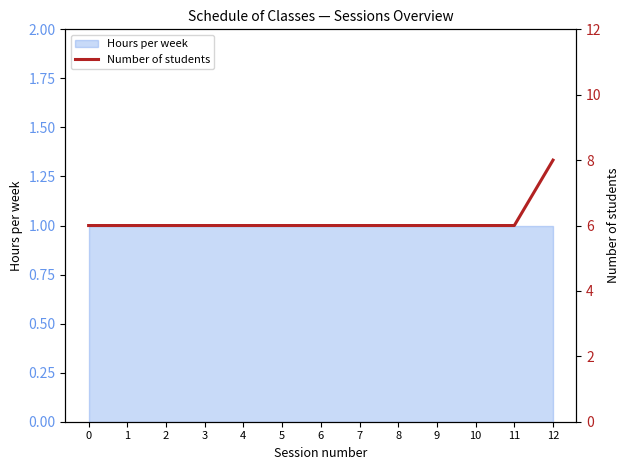

Reading right to left, extract all data points from this chart.

12=8	11=6	10=6	9=6	8=6	7=6	6=6	5=6	4=6	3=6	2=6	1=6	0=6